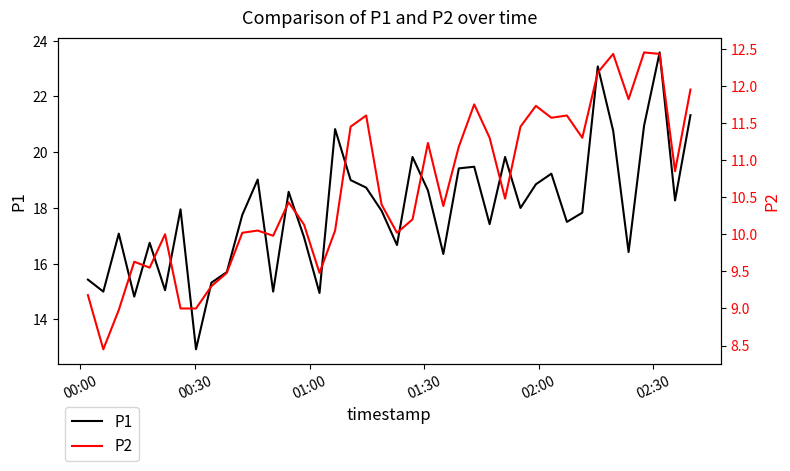

True or false: P2 has more than 0 interior local peaks.

True